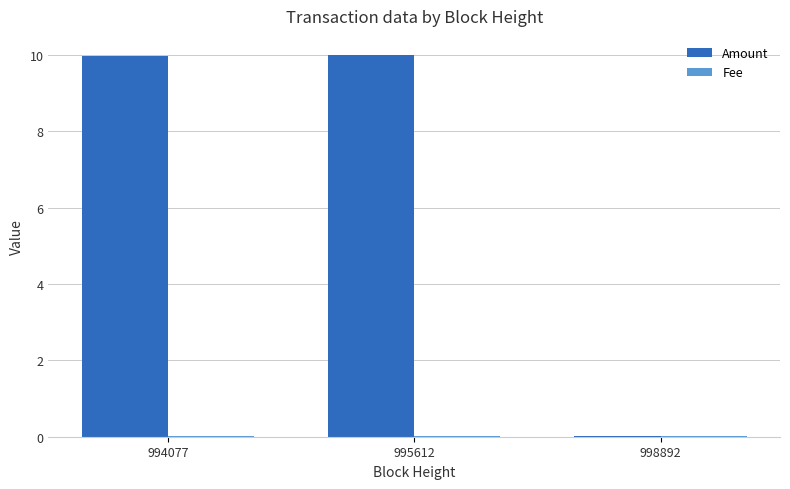

At which label does Amount first exceed 9?

994077